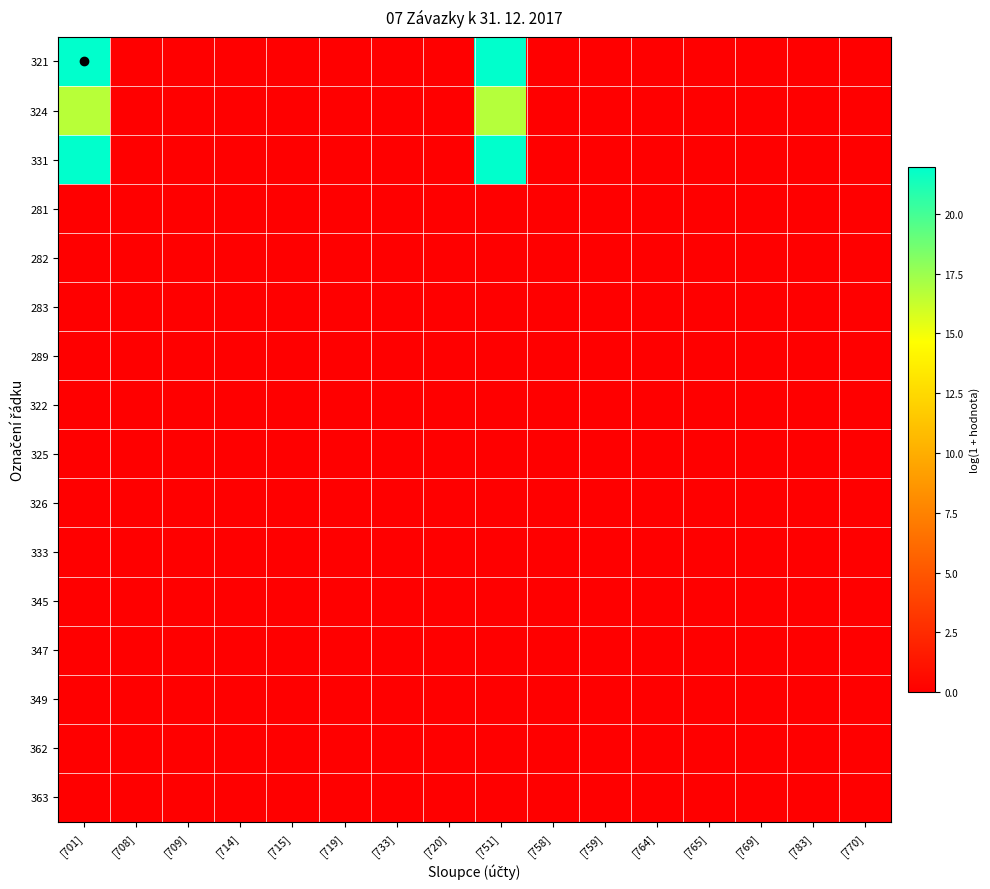

Reading right to left, list all the values displayed in this chart.

321: [770]=0.0	[783]=0.0	[769]=0.0	[765]=0.0	[764]=0.0	[759]=0.0	[758]=0.0	[751]=22.0	[720]=0.0	[733]=0.0	[719]=0.0	[715]=0.0	[714]=0.0	[709]=0.0	[708]=0.0	[701]=22.0
324: [770]=0.0	[783]=0.0	[769]=0.0	[765]=0.0	[764]=0.0	[759]=0.0	[758]=0.0	[751]=16.7	[720]=0.0	[733]=0.0	[719]=0.0	[715]=0.0	[714]=0.0	[709]=0.0	[708]=0.0	[701]=16.7
331: [770]=0.0	[783]=0.0	[769]=0.0	[765]=0.0	[764]=0.0	[759]=0.0	[758]=0.0	[751]=21.9	[720]=0.0	[733]=0.0	[719]=0.0	[715]=0.0	[714]=0.0	[709]=0.0	[708]=0.0	[701]=21.9
281: [770]=0.0	[783]=0.0	[769]=0.0	[765]=0.0	[764]=0.0	[759]=0.0	[758]=0.0	[751]=0.0	[720]=0.0	[733]=0.0	[719]=0.0	[715]=0.0	[714]=0.0	[709]=0.0	[708]=0.0	[701]=0.0
282: [770]=0.0	[783]=0.0	[769]=0.0	[765]=0.0	[764]=0.0	[759]=0.0	[758]=0.0	[751]=0.0	[720]=0.0	[733]=0.0	[719]=0.0	[715]=0.0	[714]=0.0	[709]=0.0	[708]=0.0	[701]=0.0
283: [770]=0.0	[783]=0.0	[769]=0.0	[765]=0.0	[764]=0.0	[759]=0.0	[758]=0.0	[751]=0.0	[720]=0.0	[733]=0.0	[719]=0.0	[715]=0.0	[714]=0.0	[709]=0.0	[708]=0.0	[701]=0.0
289: [770]=0.0	[783]=0.0	[769]=0.0	[765]=0.0	[764]=0.0	[759]=0.0	[758]=0.0	[751]=0.0	[720]=0.0	[733]=0.0	[719]=0.0	[715]=0.0	[714]=0.0	[709]=0.0	[708]=0.0	[701]=0.0
322: [770]=0.0	[783]=0.0	[769]=0.0	[765]=0.0	[764]=0.0	[759]=0.0	[758]=0.0	[751]=0.0	[720]=0.0	[733]=0.0	[719]=0.0	[715]=0.0	[714]=0.0	[709]=0.0	[708]=0.0	[701]=0.0
325: [770]=0.0	[783]=0.0	[769]=0.0	[765]=0.0	[764]=0.0	[759]=0.0	[758]=0.0	[751]=0.0	[720]=0.0	[733]=0.0	[719]=0.0	[715]=0.0	[714]=0.0	[709]=0.0	[708]=0.0	[701]=0.0
326: [770]=0.0	[783]=0.0	[769]=0.0	[765]=0.0	[764]=0.0	[759]=0.0	[758]=0.0	[751]=0.0	[720]=0.0	[733]=0.0	[719]=0.0	[715]=0.0	[714]=0.0	[709]=0.0	[708]=0.0	[701]=0.0
333: [770]=0.0	[783]=0.0	[769]=0.0	[765]=0.0	[764]=0.0	[759]=0.0	[758]=0.0	[751]=0.0	[720]=0.0	[733]=0.0	[719]=0.0	[715]=0.0	[714]=0.0	[709]=0.0	[708]=0.0	[701]=0.0
345: [770]=0.0	[783]=0.0	[769]=0.0	[765]=0.0	[764]=0.0	[759]=0.0	[758]=0.0	[751]=0.0	[720]=0.0	[733]=0.0	[719]=0.0	[715]=0.0	[714]=0.0	[709]=0.0	[708]=0.0	[701]=0.0
347: [770]=0.0	[783]=0.0	[769]=0.0	[765]=0.0	[764]=0.0	[759]=0.0	[758]=0.0	[751]=0.0	[720]=0.0	[733]=0.0	[719]=0.0	[715]=0.0	[714]=0.0	[709]=0.0	[708]=0.0	[701]=0.0
349: [770]=0.0	[783]=0.0	[769]=0.0	[765]=0.0	[764]=0.0	[759]=0.0	[758]=0.0	[751]=0.0	[720]=0.0	[733]=0.0	[719]=0.0	[715]=0.0	[714]=0.0	[709]=0.0	[708]=0.0	[701]=0.0
362: [770]=0.0	[783]=0.0	[769]=0.0	[765]=0.0	[764]=0.0	[759]=0.0	[758]=0.0	[751]=0.0	[720]=0.0	[733]=0.0	[719]=0.0	[715]=0.0	[714]=0.0	[709]=0.0	[708]=0.0	[701]=0.0
363: [770]=0.0	[783]=0.0	[769]=0.0	[765]=0.0	[764]=0.0	[759]=0.0	[758]=0.0	[751]=0.0	[720]=0.0	[733]=0.0	[719]=0.0	[715]=0.0	[714]=0.0	[709]=0.0	[708]=0.0	[701]=0.0